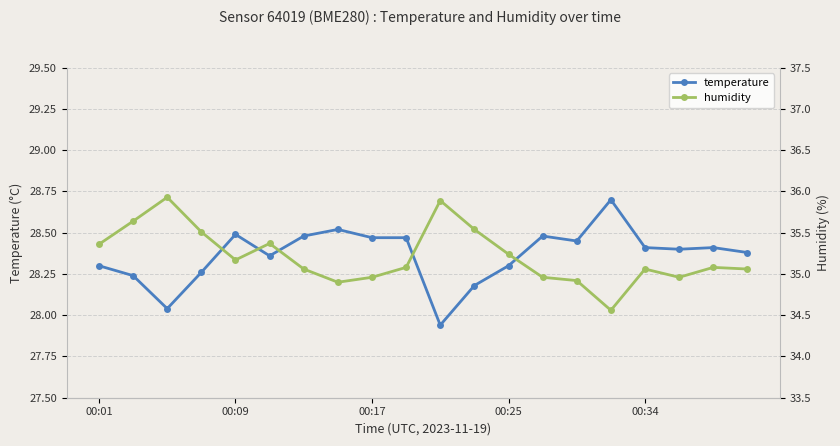

Where is the first local maximum for temperature?

00:09